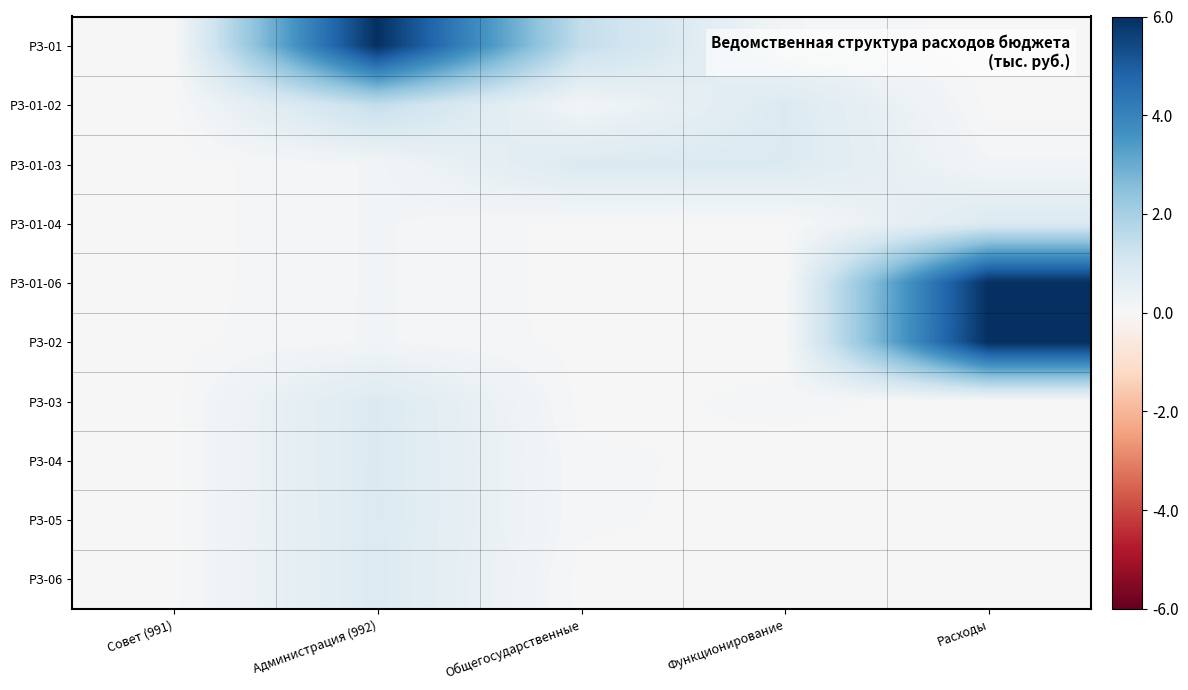

Reading left to right, what are all the values shown in this chart?

РЗ-01: Совет (991)=0.0	Администрация (992)=6.0	Общегосударственные=1.5	Функционирование=0.2	Расходы=0.0
РЗ-01-02: Совет (991)=0.0	Администрация (992)=1.5	Общегосударственные=0.2	Функционирование=0.9	Расходы=0.0
РЗ-01-03: Совет (991)=0.0	Администрация (992)=0.2	Общегосударственные=0.9	Функционирование=0.8	Расходы=0.2
РЗ-01-04: Совет (991)=0.0	Администрация (992)=0.2	Общегосударственные=0.0	Функционирование=0.0	Расходы=0.9
РЗ-01-06: Совет (991)=0.0	Администрация (992)=0.2	Общегосударственные=0.0	Функционирование=0.0	Расходы=6.0
РЗ-02: Совет (991)=0.0	Администрация (992)=0.2	Общегосударственные=0.0	Функционирование=0.0	Расходы=6.0
РЗ-03: Совет (991)=0.0	Администрация (992)=0.9	Общегосударственные=0.0	Функционирование=0.1	Расходы=0.0
РЗ-04: Совет (991)=0.0	Администрация (992)=0.9	Общегосударственные=0.1	Функционирование=0.0	Расходы=0.0
РЗ-05: Совет (991)=0.0	Администрация (992)=0.8	Общегосударственные=0.1	Функционирование=0.0	Расходы=-0.0
РЗ-06: Совет (991)=0.0	Администрация (992)=0.8	Общегосударственные=0.0	Функционирование=0.0	Расходы=0.0